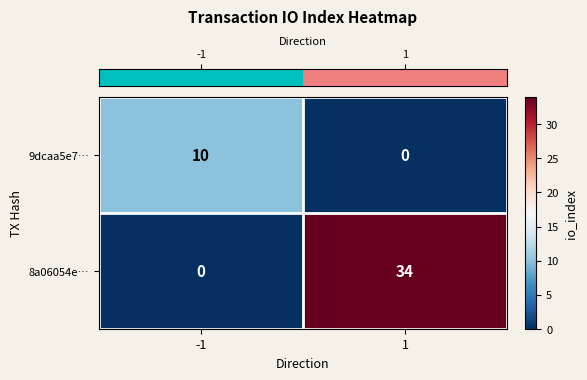

How many categories are shown in the chart?

2